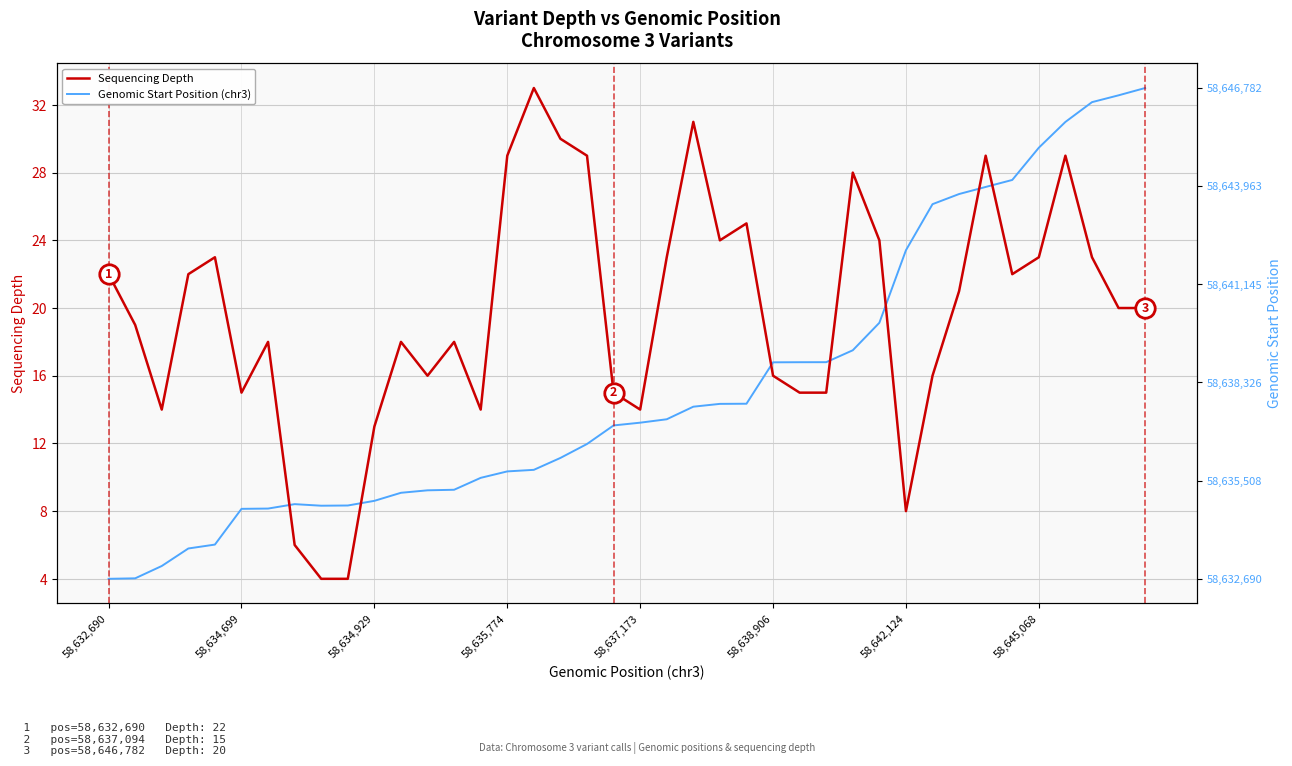

What is the greatest value displayed?

33.0